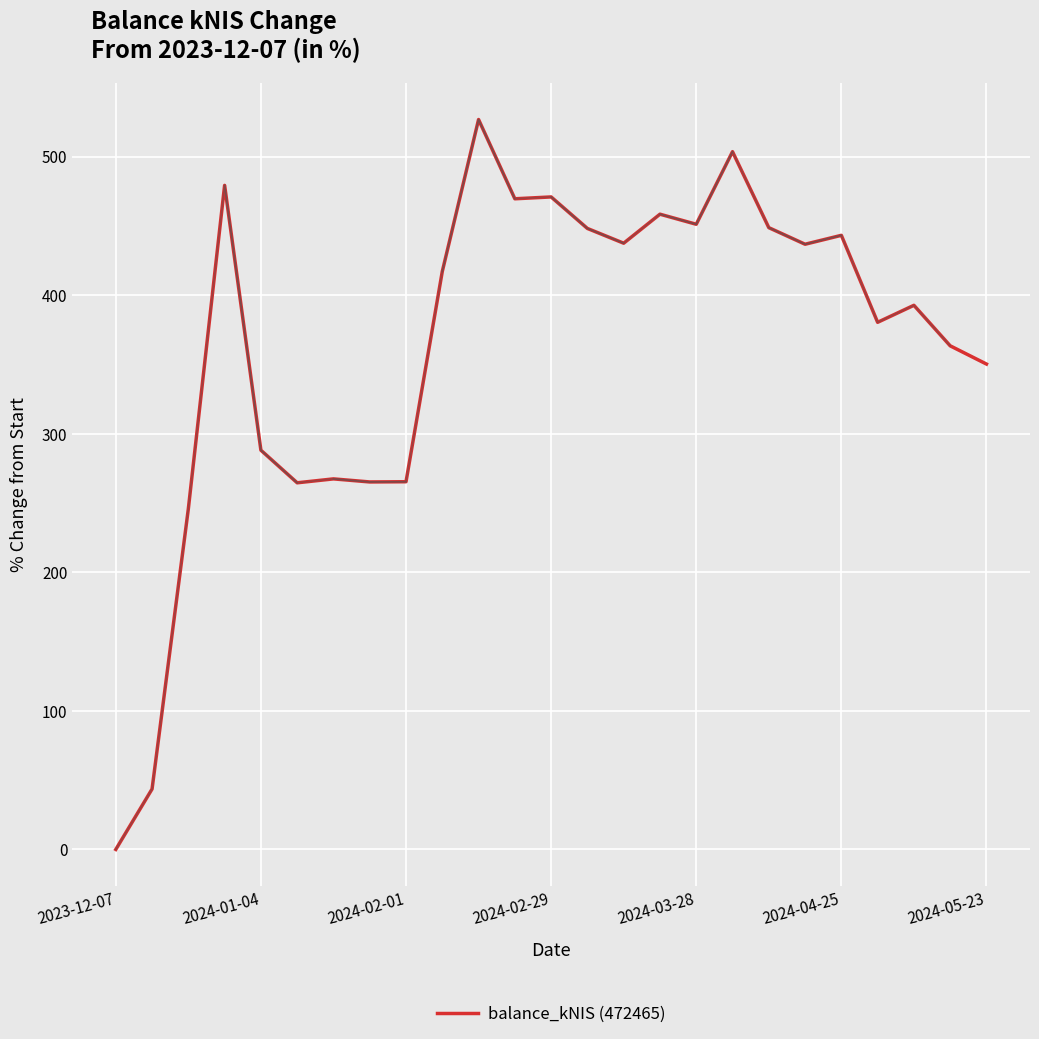

At which label does balance_kNIS (472465) reach its minimum?

2023-12-07